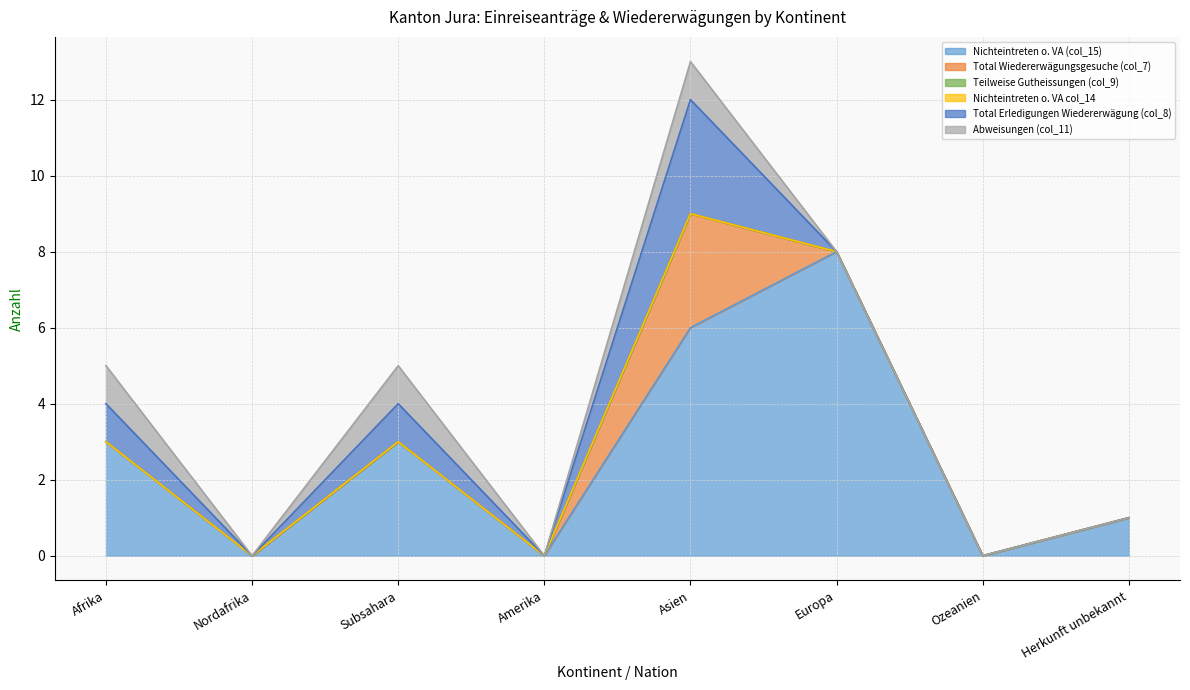

How many values in the Abweisungen (col_11) series exceed 0?

3